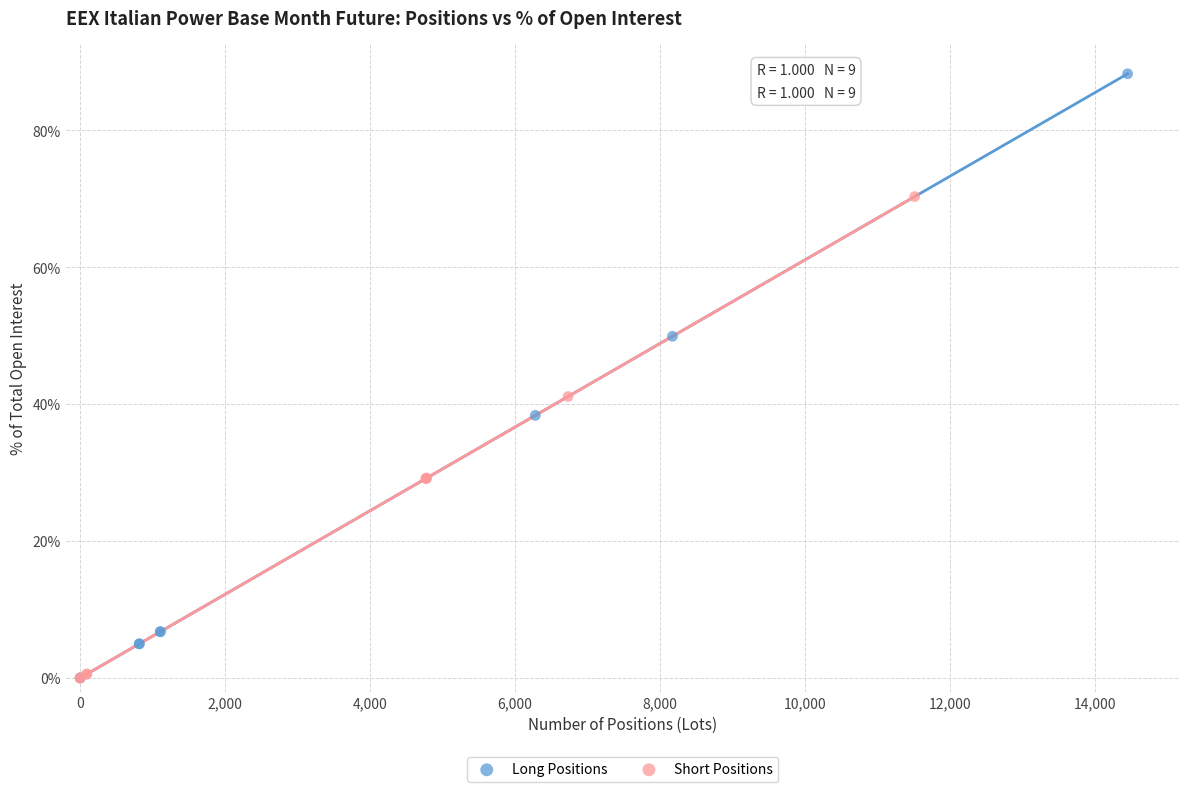

Which series has the widest spread of Y values?

Long Positions